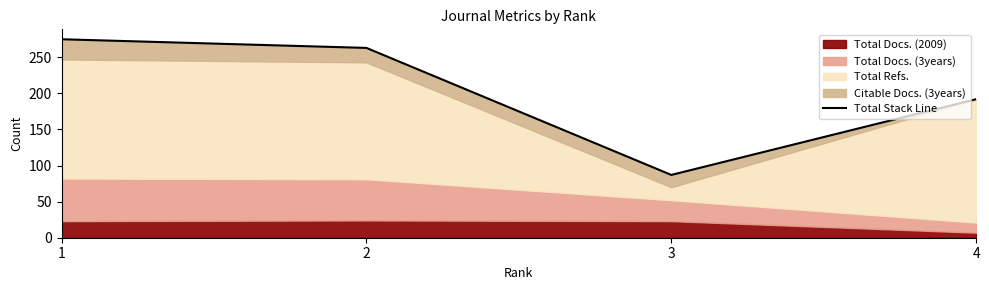

What is the difference between the maximum and minimum values?

188